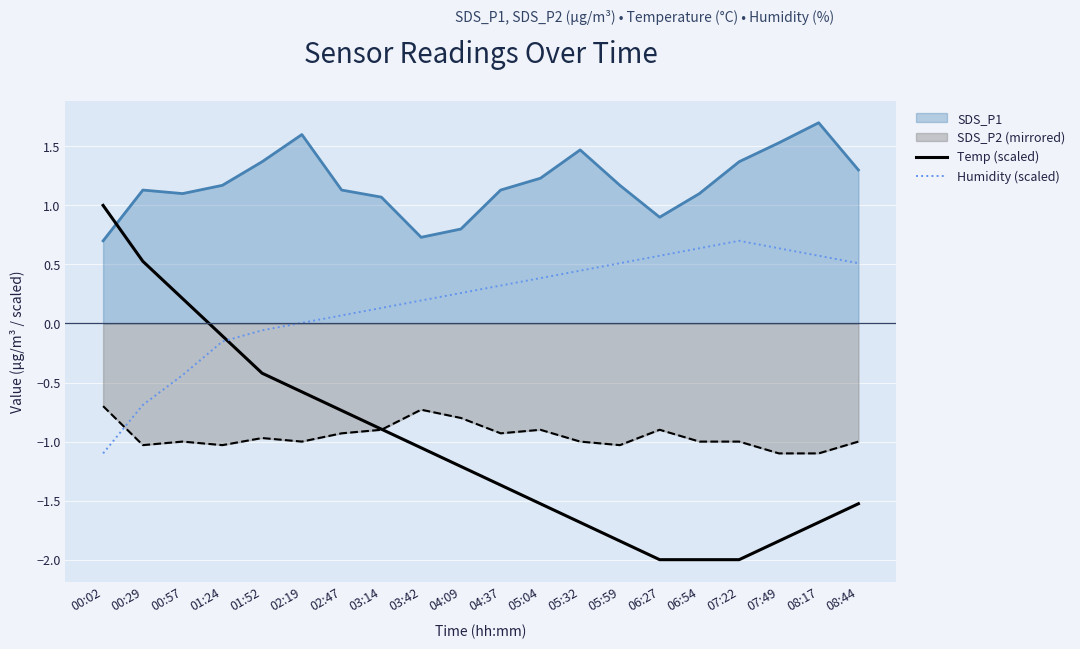

Is it true that Humidity (scaled) equals 0.1 at 03:14?

True